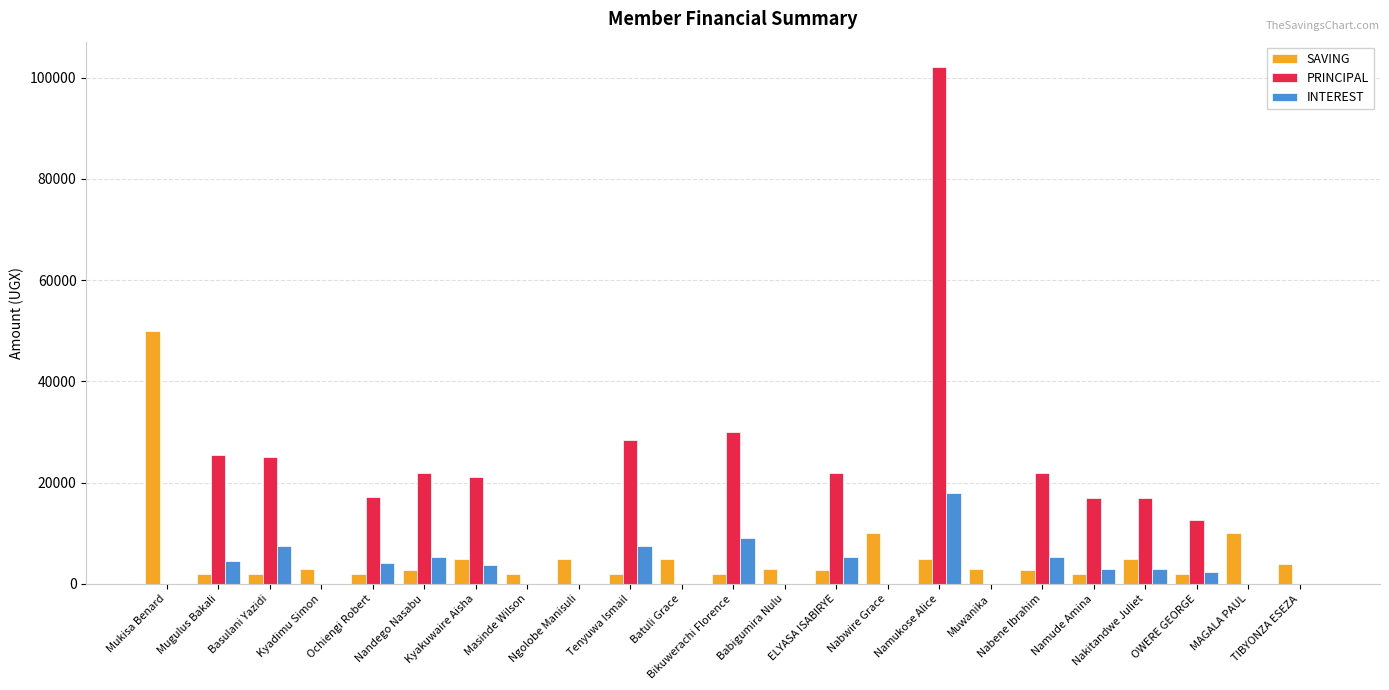

Are the bars horizontal?

No